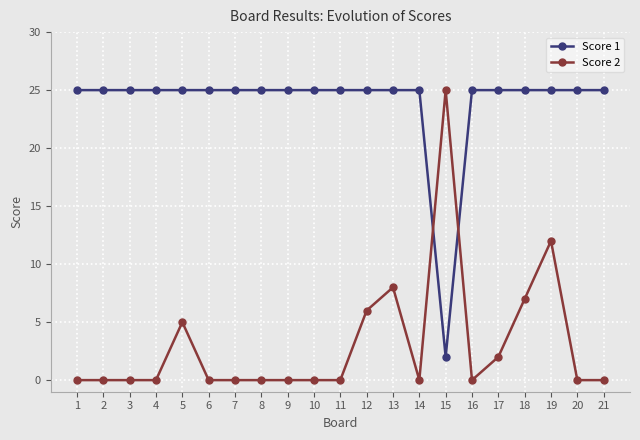

Reading left to right, list all the values displayed in this chart.

Score 1: 25	25	25	25	25	25	25	25	25	25	25	25	25	25	2	25	25	25	25	25	25
Score 2: 0	0	0	0	5	0	0	0	0	0	0	6	8	0	25	0	2	7	12	0	0